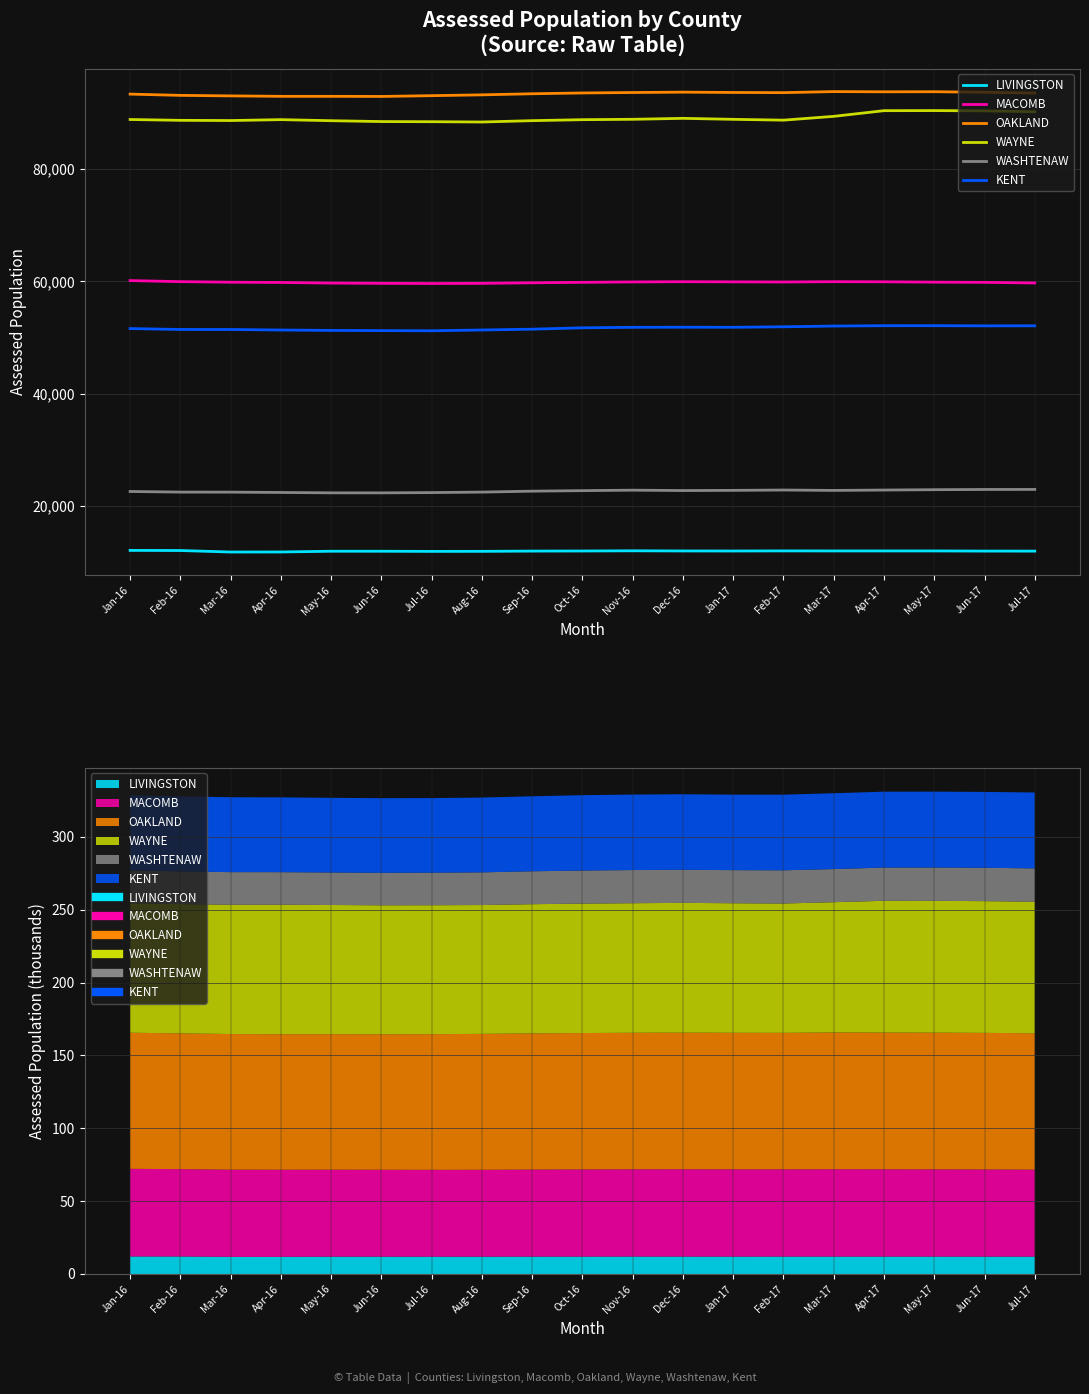

Between Mar-17 and Jul-17, which series saw the biggest shift?

WAYNE